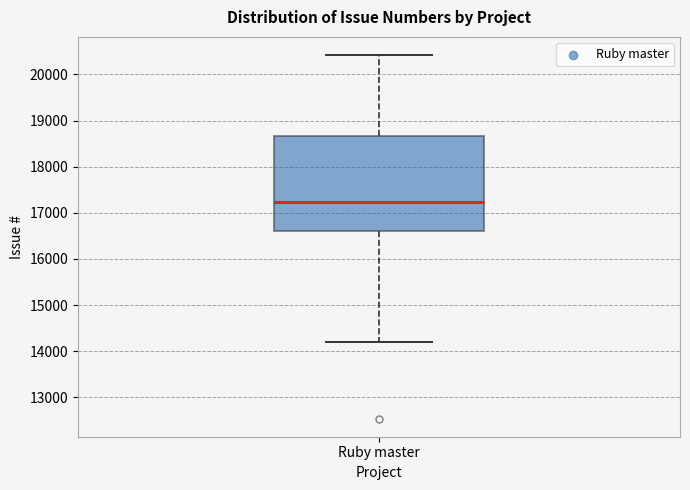

Read this box plot against the y-axis: the position of the median line, the range covered by the box, and the ends of both whiskers. The values are not printed on the chart, so give them approximately, as read against the axis.

median 17200, box 16600 to 18700, whiskers 14200 to 20400